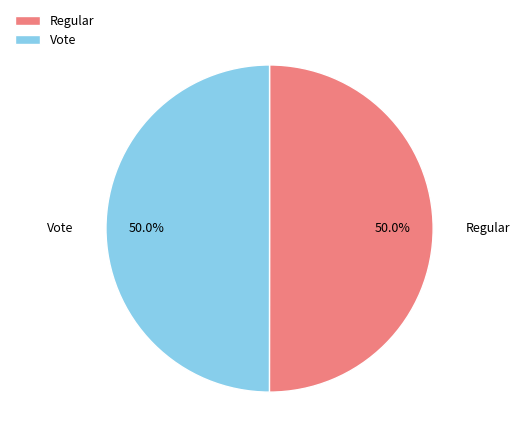

Approximately how many times larger is the value at Vote compared to Regular?

1.0